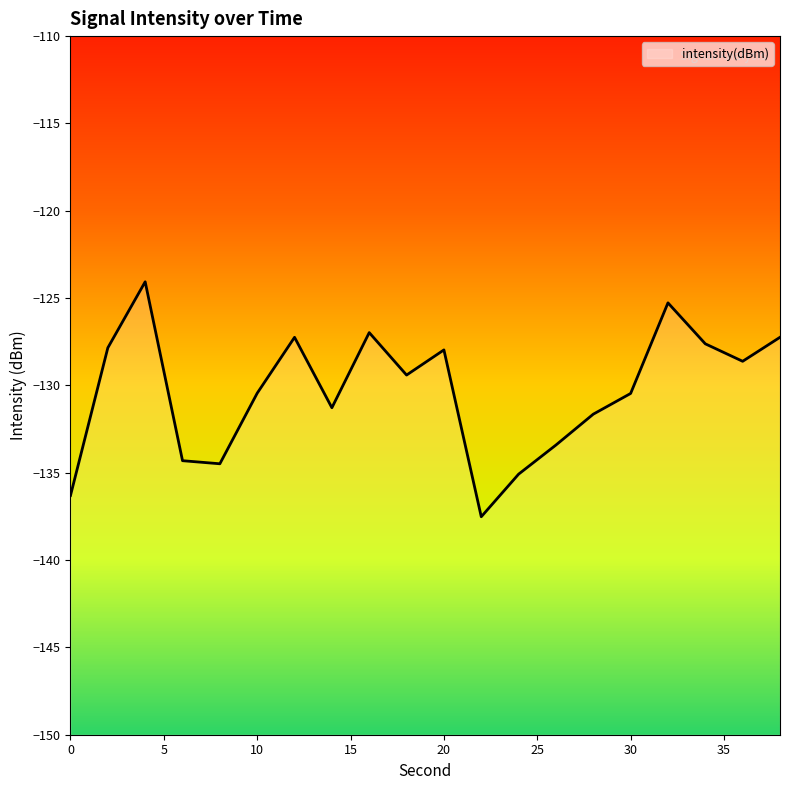

What is the value of the 14th point from the left?

-133.4